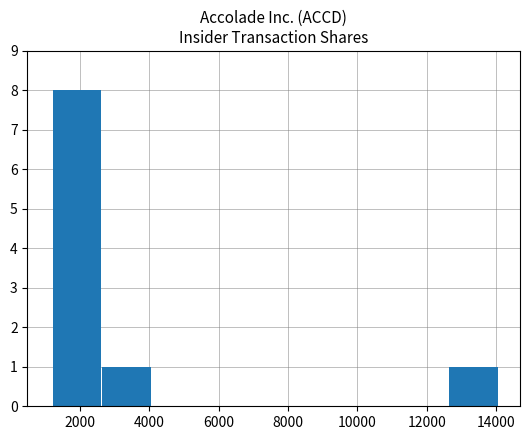

What is the greatest value displayed?

8